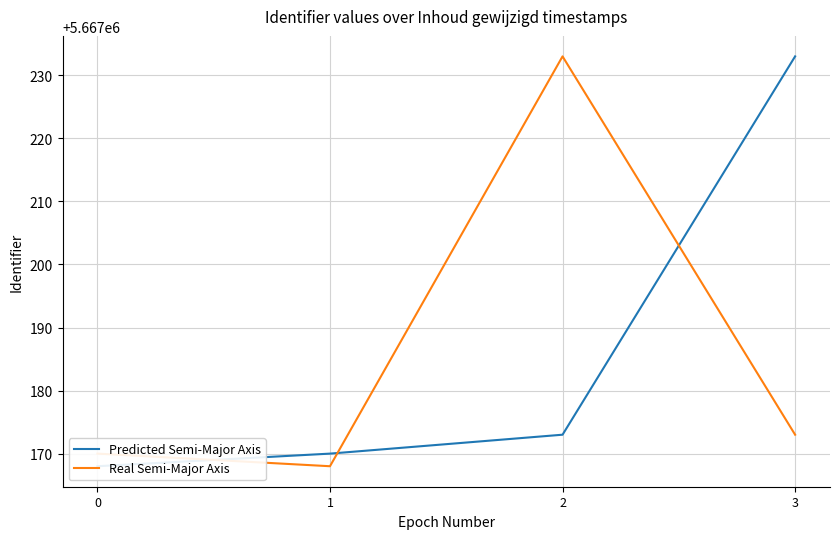

The value of Real Semi-Major Axis at 2 is 5667233. True or false?

True